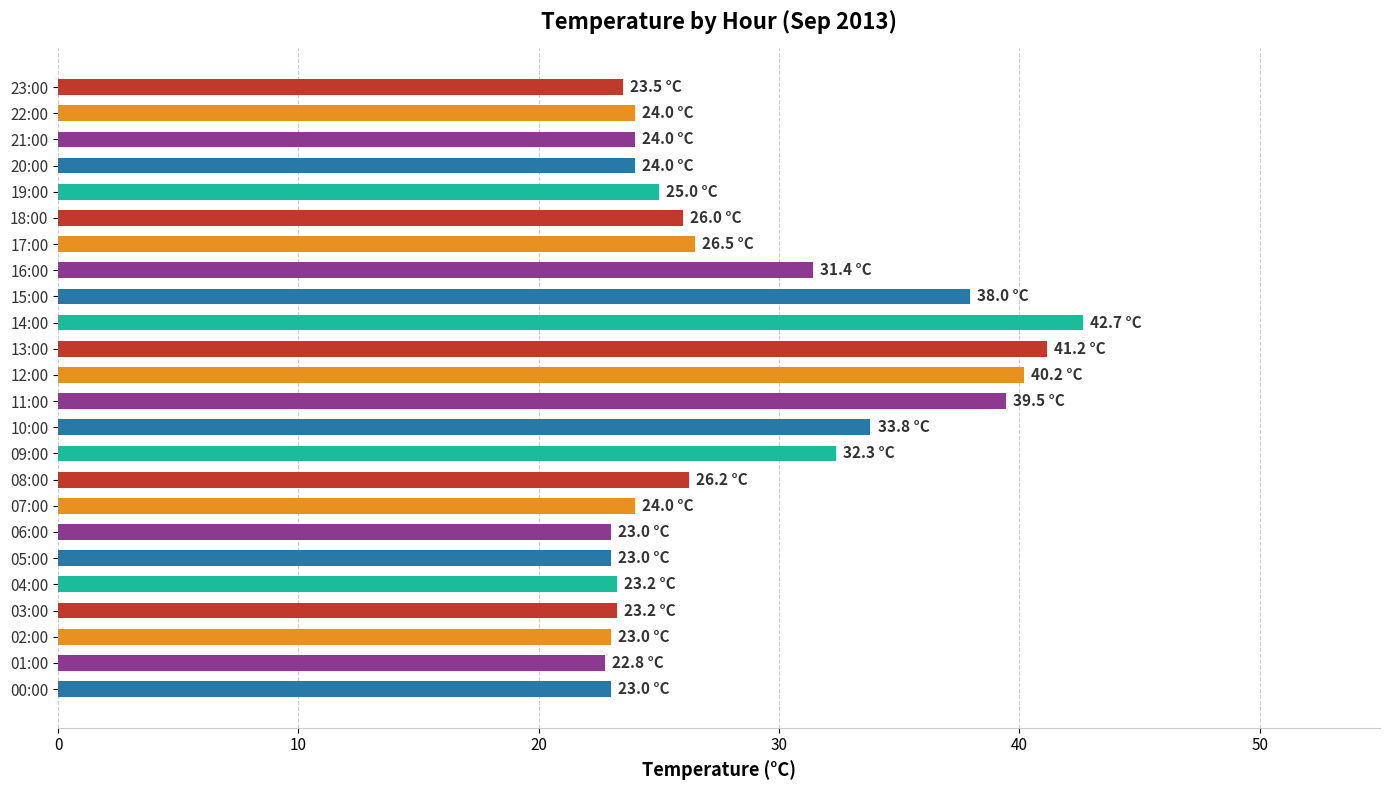

What is the difference between the second highest and minimum values?

18.4